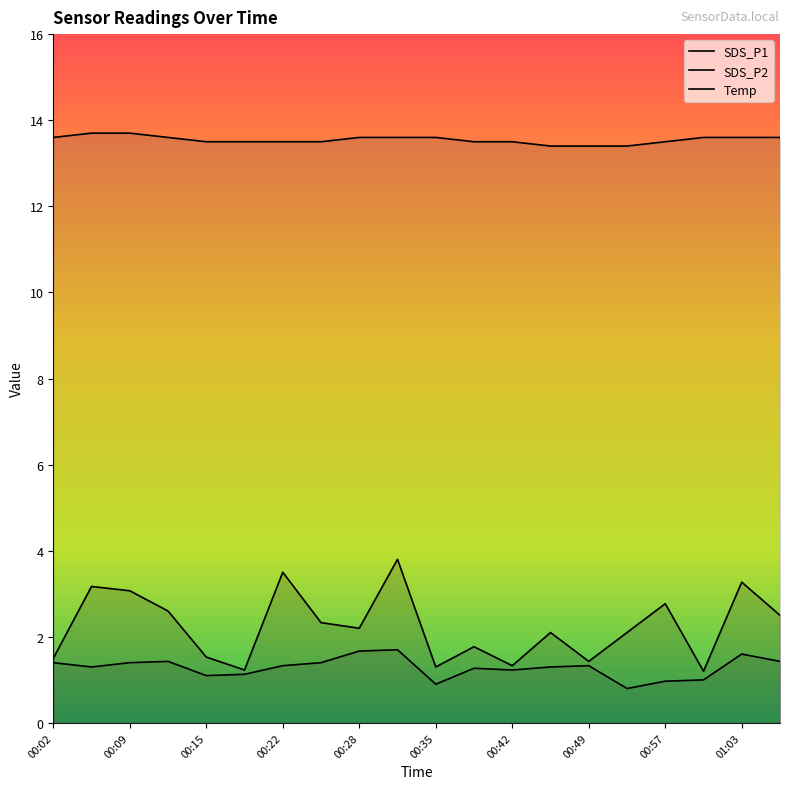

What is the average value of the SDS_P2 series?

1.3